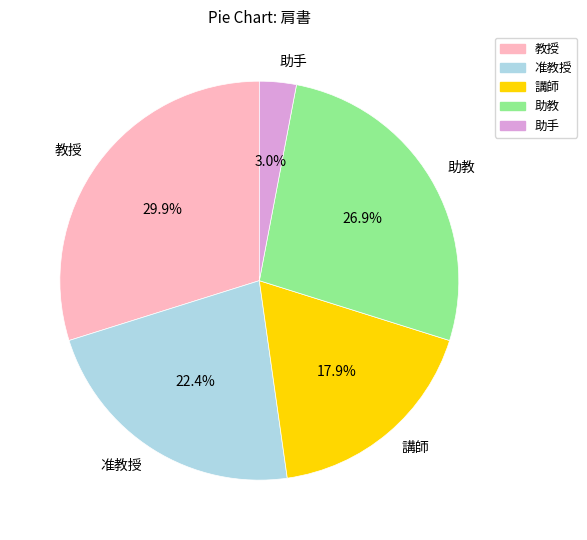

Does 教授 represent more than half of the total?

No